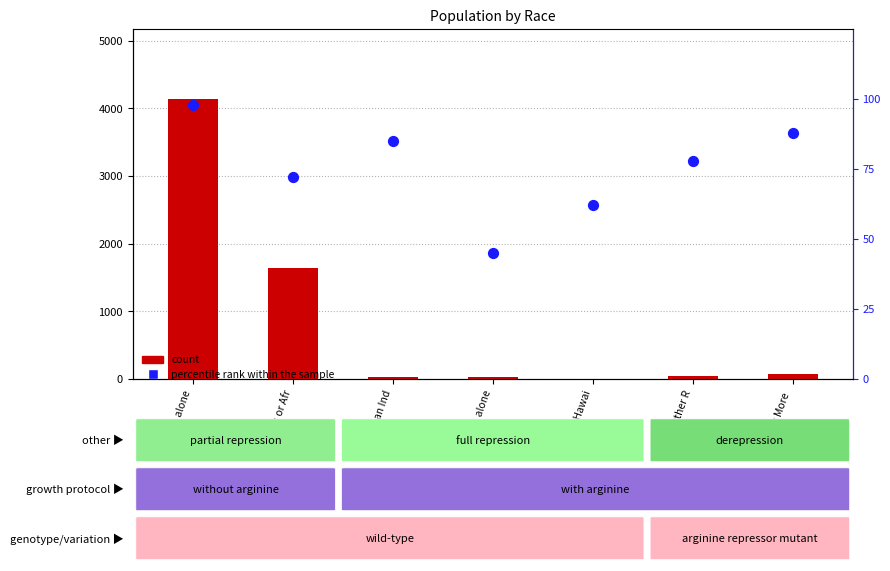

At how many categories does at least one series exceed 3242?

1